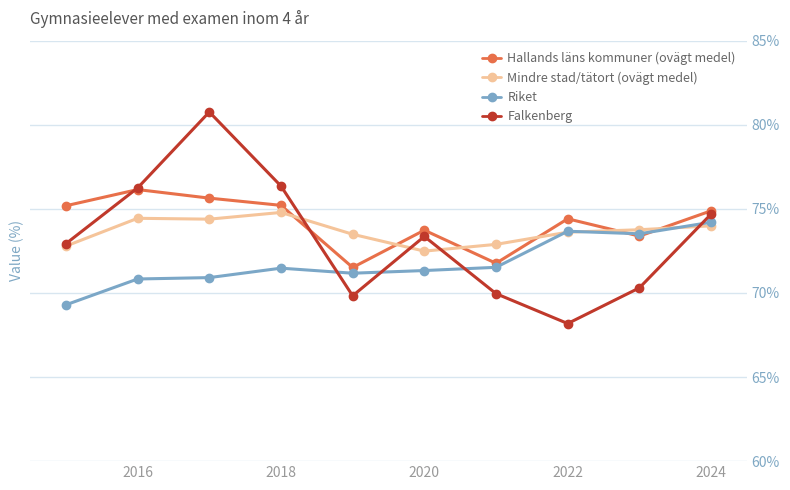

What is the sum of all Falkenberg values?

732.6